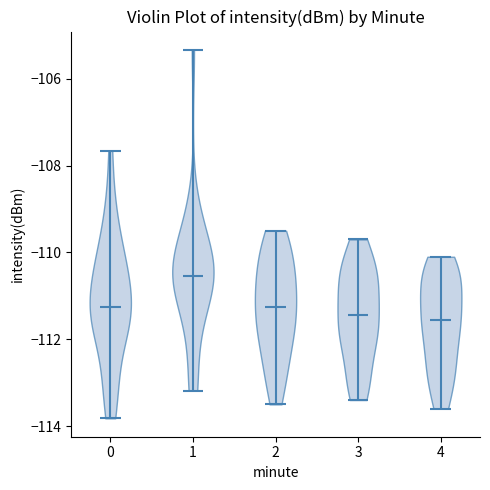

Reading left to right, read every violin against the y-axis: where its median line is, and the lowest and highest points it reaches. The values are not printed on the chart, so give them approximately, as read against the axis.

0: median line -111.2, lowest point -113.8, highest point -107.6
1: median line -110.6, lowest point -113.2, highest point -105.4
2: median line -111.2, lowest point -113.4, highest point -109.4
3: median line -111.4, lowest point -113.4, highest point -109.6
4: median line -111.6, lowest point -113.6, highest point -110.0